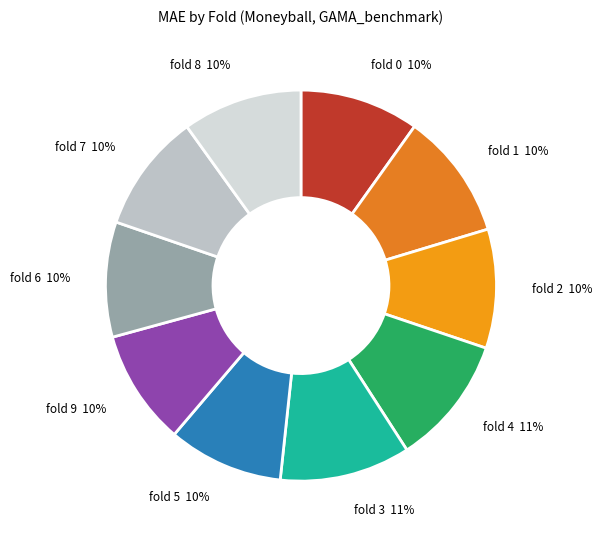

Combined, do fold 2 and fold 0 account for over 50%?

No